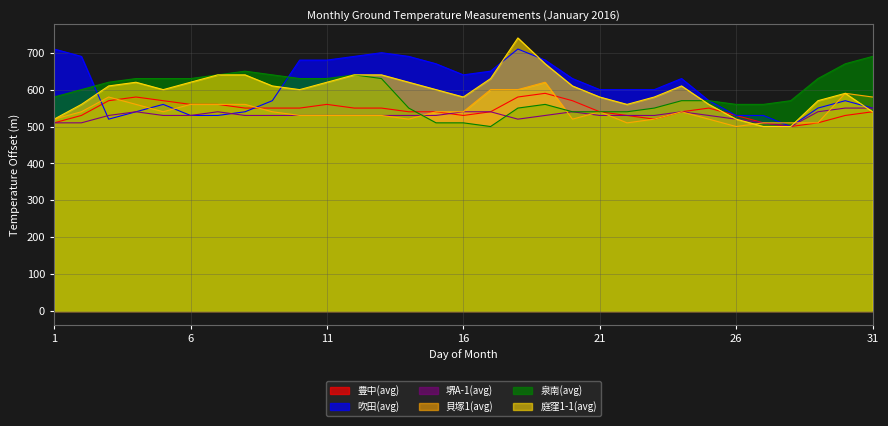

Reading left to right, extract all data points from this chart.

豊中(avg): 1=510.0	2=530.0	3=570.0	4=580.0	5=570.0	6=560.0	7=560.0	8=550.0	9=550.0	10=550.0	11=560.0	12=550.0	13=550.0	14=540.0	15=540.0	16=530.0	17=540.0	18=580.0	19=590.0	20=570.0	21=540.0	22=530.0	23=520.0	24=540.0	25=550.0	26=530.0	27=510.0	28=500.0	29=510.0	30=530.0	31=540.0
吹田(avg): 1=710.0	2=690.0	3=520.0	4=540.0	5=560.0	6=530.0	7=530.0	8=540.0	9=570.0	10=680.0	11=680.0	12=690.0	13=700.0	14=690.0	15=670.0	16=640.0	17=650.0	18=710.0	19=680.0	20=630.0	21=600.0	22=600.0	23=600.0	24=630.0	25=570.0	26=530.0	27=530.0	28=500.0	29=550.0	30=570.0	31=550.0
堺A-1(avg): 1=510.0	2=510.0	3=530.0	4=540.0	5=530.0	6=530.0	7=540.0	8=530.0	9=530.0	10=530.0	11=530.0	12=530.0	13=530.0	14=530.0	15=530.0	16=540.0	17=540.0	18=520.0	19=530.0	20=540.0	21=530.0	22=530.0	23=530.0	24=540.0	25=530.0	26=520.0	27=510.0	28=500.0	29=540.0	30=550.0	31=550.0
貝塚1(avg): 1=520.0	2=540.0	3=580.0	4=560.0	5=540.0	6=560.0	7=560.0	8=560.0	9=540.0	10=530.0	11=530.0	12=530.0	13=530.0	14=520.0	15=540.0	16=540.0	17=600.0	18=600.0	19=620.0	20=520.0	21=540.0	22=510.0	23=520.0	24=540.0	25=520.0	26=500.0	27=510.0	28=510.0	29=510.0	30=590.0	31=580.0
泉南(avg): 1=580.0	2=600.0	3=620.0	4=630.0	5=630.0	6=630.0	7=640.0	8=650.0	9=640.0	10=630.0	11=630.0	12=640.0	13=630.0	14=550.0	15=510.0	16=510.0	17=500.0	18=550.0	19=560.0	20=540.0	21=540.0	22=540.0	23=550.0	24=570.0	25=570.0	26=560.0	27=560.0	28=570.0	29=630.0	30=670.0	31=690.0
庭窪1-1(avg): 1=520.0	2=560.0	3=610.0	4=620.0	5=600.0	6=620.0	7=640.0	8=640.0	9=610.0	10=600.0	11=620.0	12=640.0	13=640.0	14=620.0	15=600.0	16=580.0	17=630.0	18=740.0	19=670.0	20=610.0	21=580.0	22=560.0	23=580.0	24=610.0	25=560.0	26=520.0	27=500.0	28=500.0	29=570.0	30=590.0	31=540.0